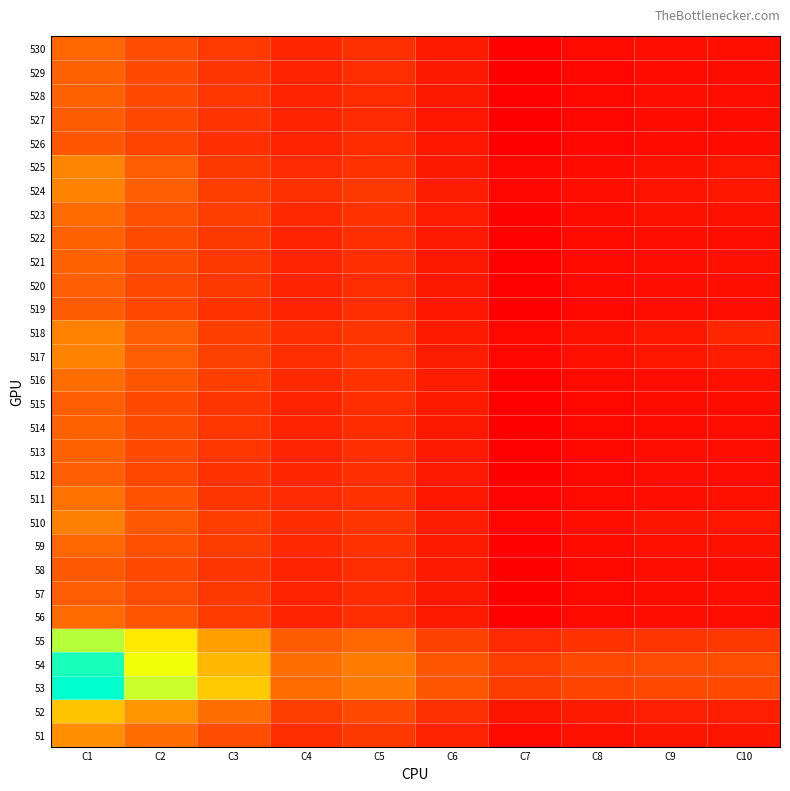

Reading right to left, what are all the values shown in this chart?

51: C10=6156	C9=6272	C8=5687	C7=4425	C6=8674	C5=12174	C4=10453	C3=15559	C2=20867	C1=26387
52: C10=7943	C9=8055	C8=7444	C7=6176	C6=10881	C5=15191	C4=13316	C3=21001	C2=27690	C1=35294
53: C10=15152	C9=14921	C8=14161	C7=12793	C6=17065	C5=22954	C4=20825	C3=36202	C2=49391	C1=66218
54: C10=15804	C9=15426	C8=14765	C7=13088	C6=17250	C5=23343	C4=20996	C3=33386	C2=46131	C1=64122
55: C10=11967	C9=11747	C8=11096	C7=9872	C6=13703	C5=19522	C4=17927	C3=29390	C2=41460	C1=51199
56: C10=5140	C9=5056	C8=4360	C7=3071	C6=7141	C5=10338	C4=8797	C3=12674	C2=16879	C1=20662
57: C10=4984	C9=4956	C8=4223	C7=2892	C6=6903	C5=10086	C4=8557	C3=12025	C2=15452	C1=18443
58: C10=4965	C9=4967	C8=4209	C7=2964	C6=7020	C5=10402	C4=8823	C3=11671	C2=14946	C1=17577
59: C10=5604	C9=5540	C8=4743	C7=3315	C6=7443	C5=11216	C4=9470	C3=12851	C2=15919	C1=19706
510: C10=6417	C9=6121	C8=5391	C7=4085	C6=7644	C5=11778	C4=10256	C3=13165	C2=17728	C1=23894
511: C10=5464	C9=5222	C8=4437	C7=3559	C6=6713	C5=11141	C4=9968	C3=11649	C2=16680	C1=21613
512: C10=5051	C9=4973	C8=4177	C7=2906	C6=6987	C5=10634	C4=9113	C3=11299	C2=14522	C1=18582
513: C10=5092	C9=5030	C8=4274	C7=3043	C6=6973	C5=10620	C4=9046	C3=11867	C2=15178	C1=19224
514: C10=5042	C9=4796	C8=4158	C7=2864	C6=6894	C5=10110	C4=8615	C3=11851	C2=15267	C1=18922
515: C10=4955	C9=4941	C8=4320	C7=3088	C6=7092	C5=10429	C4=8904	C3=11734	C2=15158	C1=18378
516: C10=5483	C9=5270	C8=4578	C7=3301	C6=7471	C5=11297	C4=9609	C3=13151	C2=16817	C1=20862
517: C10=7473	C9=6348	C8=5468	C7=3996	C6=7783	C5=11799	C4=10400	C3=13673	C2=18398	C1=24458
518: C10=9247	C9=6614	C8=5592	C7=4239	C6=7310	C5=11662	C4=10552	C3=13373	C2=18490	C1=24251
519: C10=5093	C9=4990	C8=4209	C7=2971	C6=6807	C5=10328	C4=8752	C3=11301	C2=14538	C1=17953
520: C10=5429	C9=5147	C8=4352	C7=3009	C6=6925	C5=10390	C4=8836	C3=12251	C2=14900	C1=18687
521: C10=5584	C9=5283	C8=4601	C7=3051	C6=6929	C5=10592	C4=9018	C3=12250	C2=15323	C1=18990
522: C10=5336	C9=5320	C8=4811	C7=3035	C6=7036	C5=10457	C4=8896	C3=12080	C2=15377	C1=18741
523: C10=5830	C9=5660	C8=4937	C7=3410	C6=7495	C5=11376	C4=9634	C3=13273	C2=16026	C1=20472
524: C10=6607	C9=5969	C8=5213	C7=4019	C6=7759	C5=12269	C4=10878	C3=13254	C2=18572	C1=24415
525: C10=6416	C9=5825	C8=4835	C7=3898	C6=6904	C5=11186	C4=10017	C3=12232	C2=18616	C1=24921
526: C10=4779	C9=4720	C8=3998	C7=2735	C6=6689	C5=10217	C4=8669	C3=10749	C2=14106	C1=17304
527: C10=4834	C9=4817	C8=4090	C7=2816	C6=6548	C5=10034	C4=8581	C3=11504	C2=14756	C1=17885
528: C10=5223	C9=5127	C8=4325	C7=2983	C6=6856	C5=10243	C4=8764	C3=11861	C2=15230	C1=19143
529: C10=4859	C9=4811	C8=4071	C7=2882	C6=6888	C5=10351	C4=8855	C3=11673	C2=15137	C1=18878
530: C10=5359	C9=5216	C8=4501	C7=3157	C6=7330	C5=10829	C4=9229	C3=12394	C2=15635	C1=19786